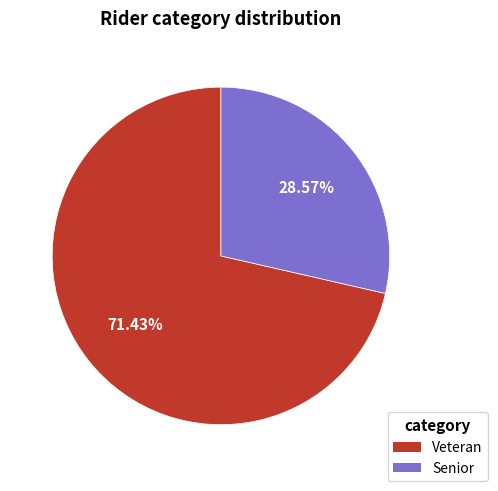

Is Veteran the majority of the pie?

Yes